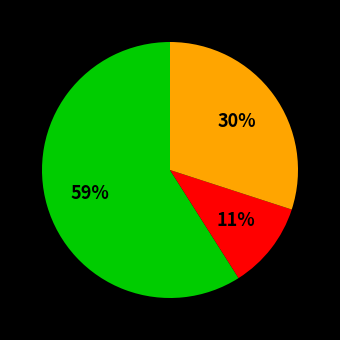

To the nearest percent, what is the average slice percentage?

33%